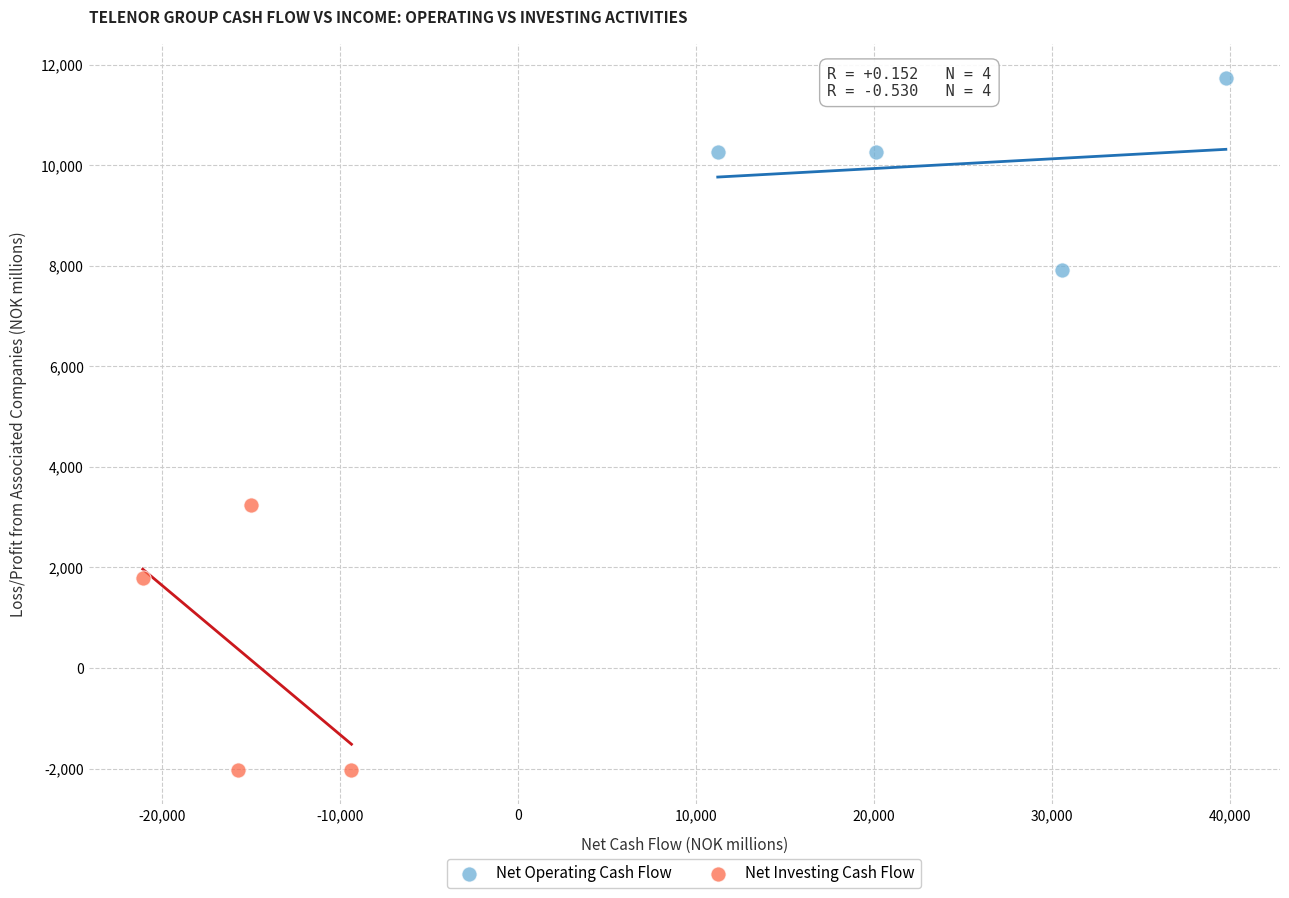

Which series reaches the minimum Y coordinate?

Net Investing Cash Flow